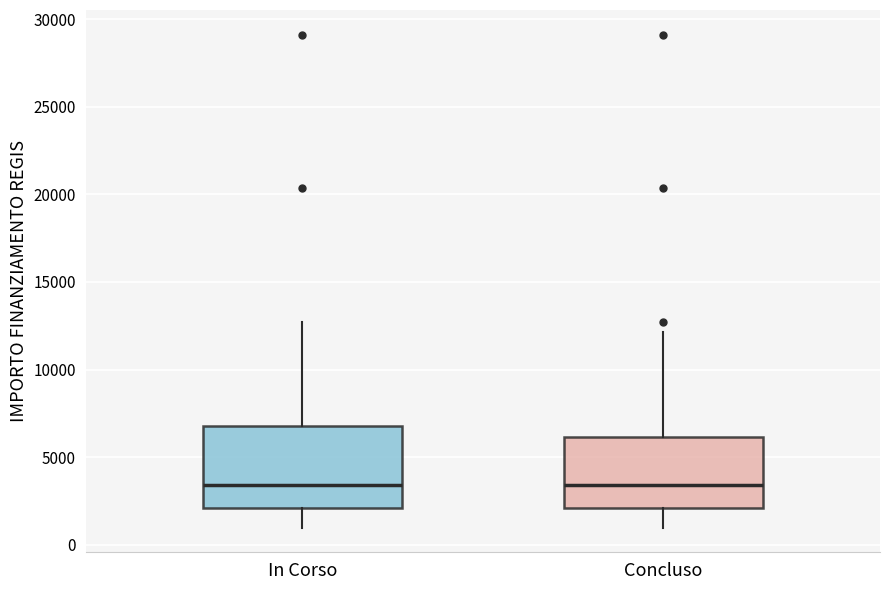

Reading left to right, read every box against the y-axis: the position of its median line, the range the box covers, and the ends of its whiskers. The values are not printed on the chart, so give them approximately, as read against the axis.

In Corso: median 3500, box 2000 to 7000, whiskers 1000 to 12500
Concluso: median 3500, box 2000 to 6000, whiskers 1000 to 12000